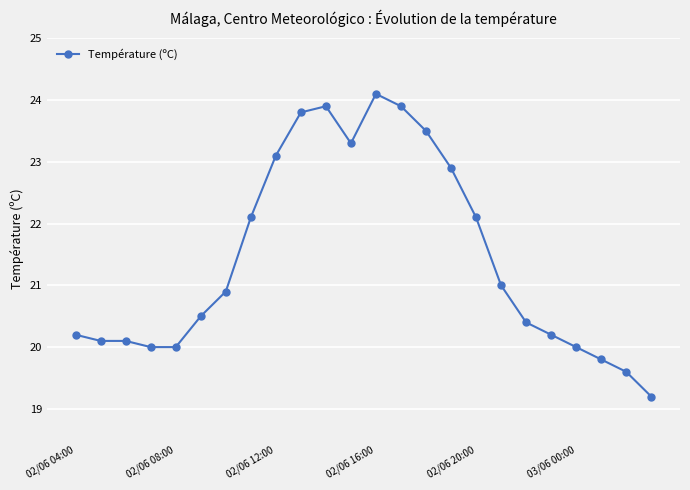

What is the difference between the maximum and second lowest values?

4.5